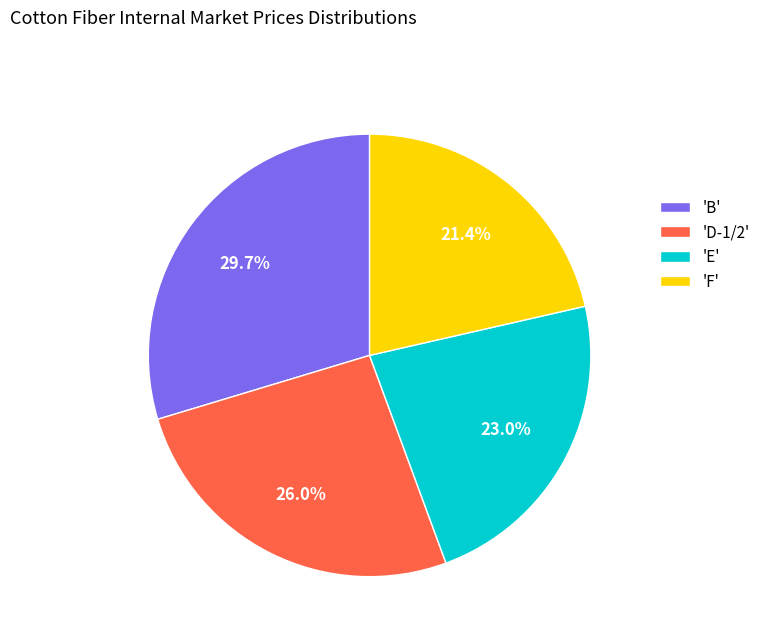

What percentage do 'B' and 'D-1/2' together represent?

55.6%